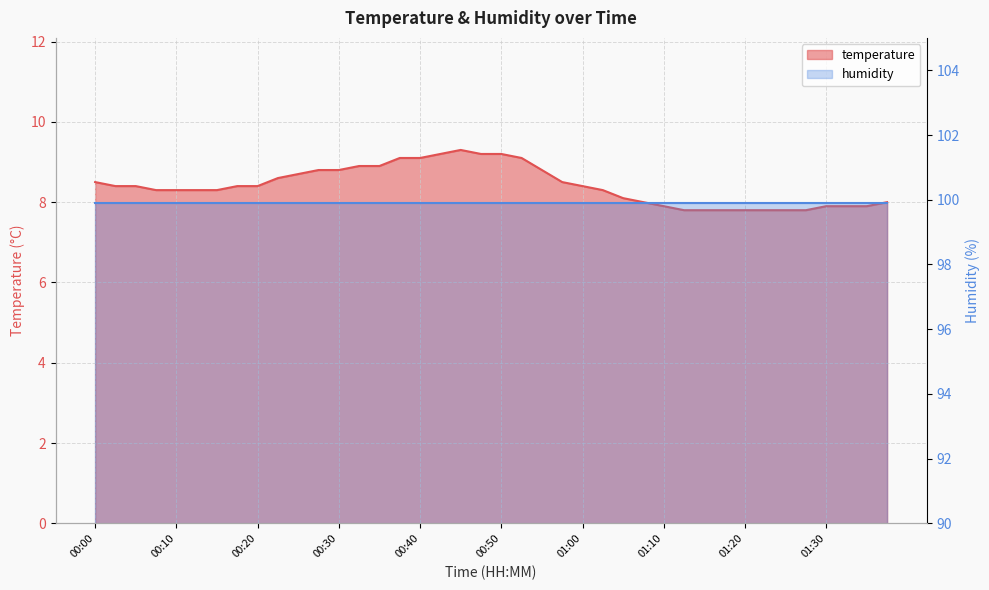

How many interior local peaks (higher than both neighbors) does the data have?

1